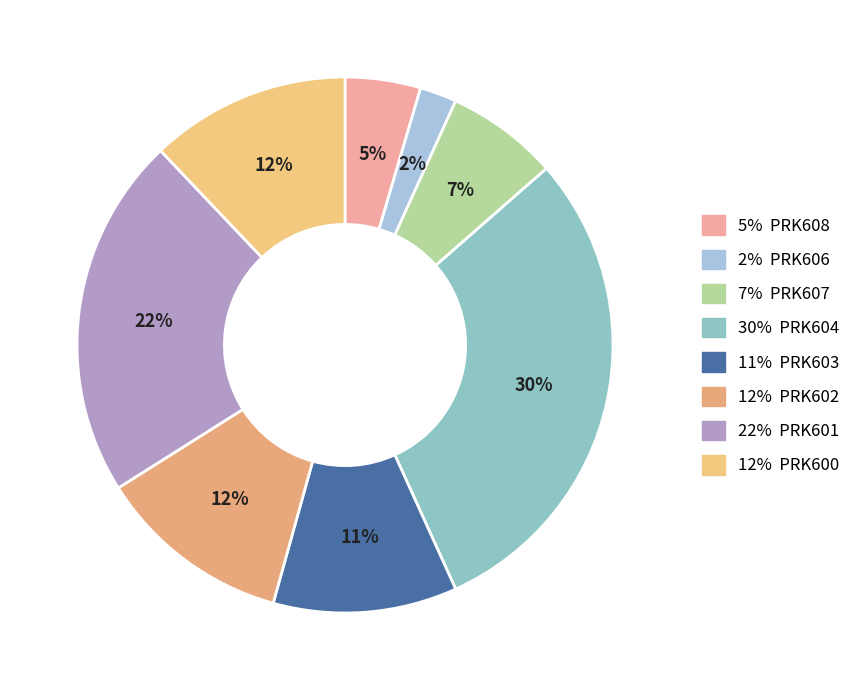

How many slices are in this pie chart?

8